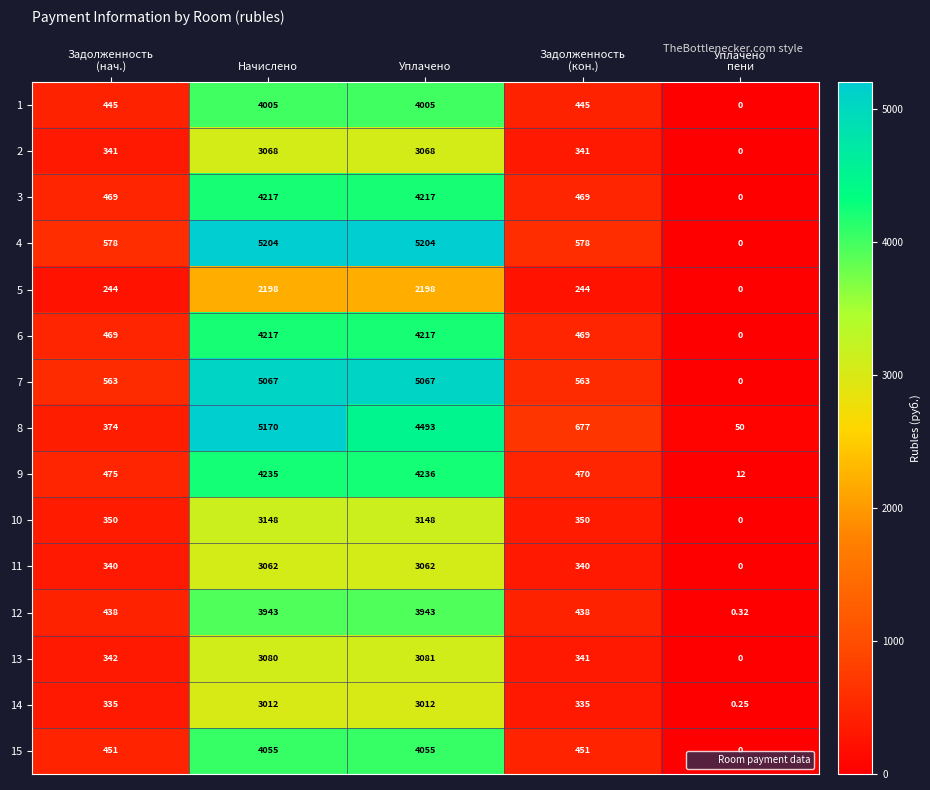

Count the number of data series in this chart.

15